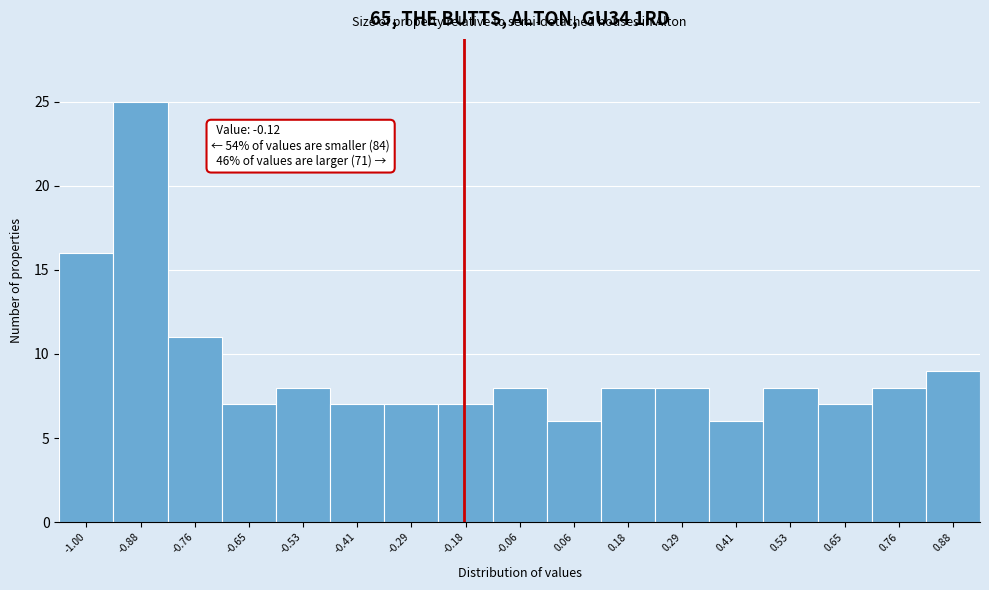

Reading right to left, extract all data points from this chart.

9	8	7	8	6	8	8	6	8	7	7	7	8	7	11	25	16